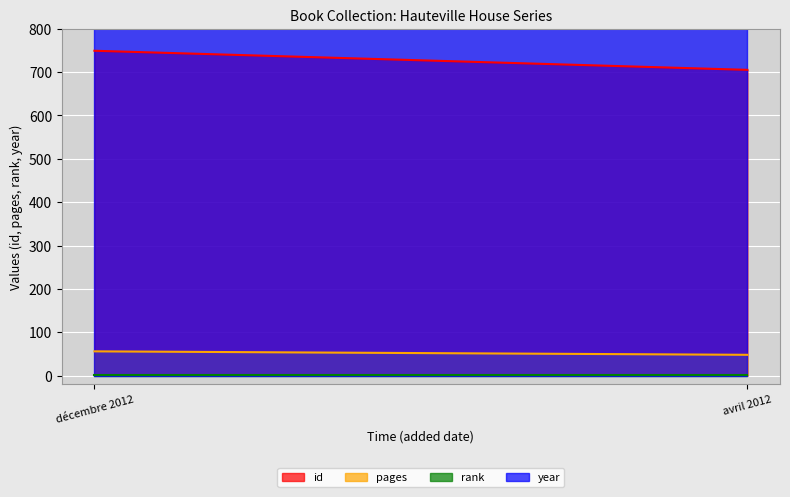

Reading right to left, extract all data points from this chart.

id: 705	749
pages: 48	56
rank: 1	1
year: 2012	2012